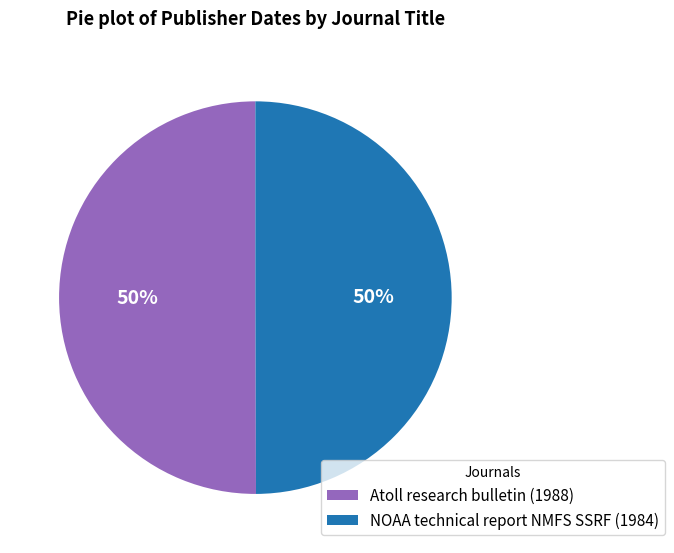

To the nearest percent, what percentage of the pie is Atoll research bulletin (1988)?

50%